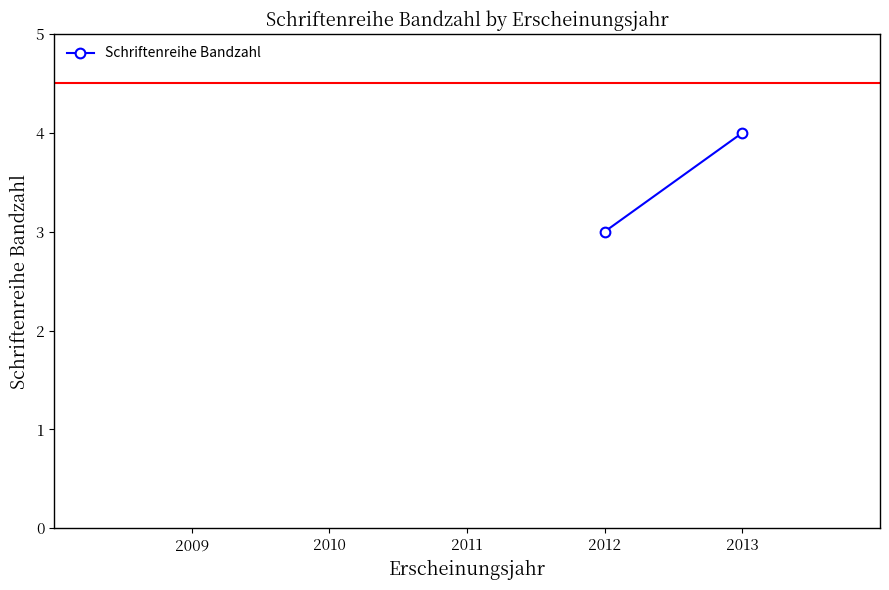

How many lines are shown in the chart?

1